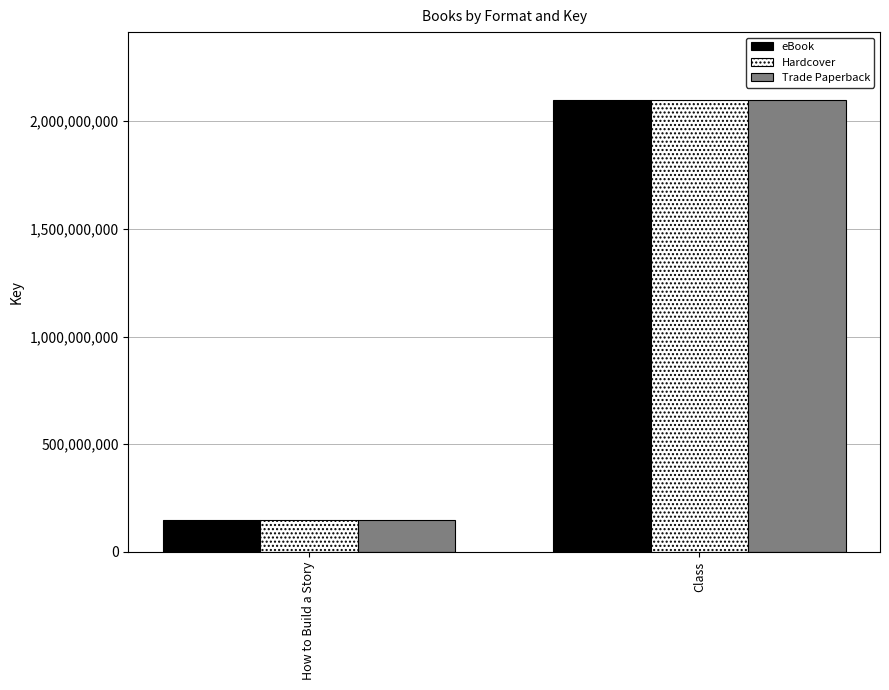

Reading left to right, extract all data points from this chart.

eBook: 147785102	2099323664
Hardcover: 147785102	2099323664
Trade Paperback: 147785102	2099323664